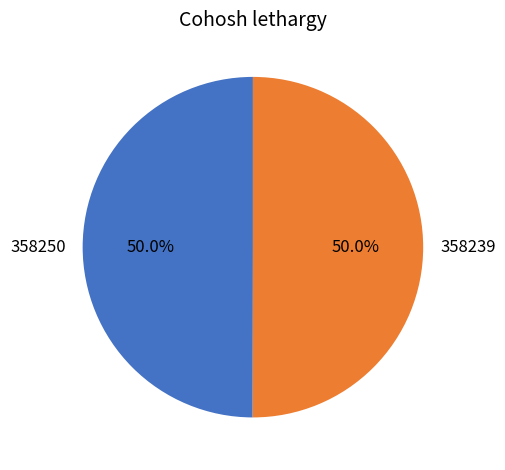

Approximately how many times larger is the value at 358250 compared to 358239?

1.0